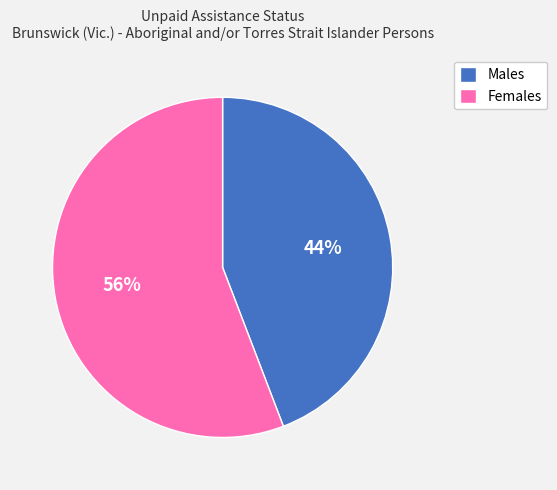

Approximately how many times larger is the value at Males compared to Females?

0.8